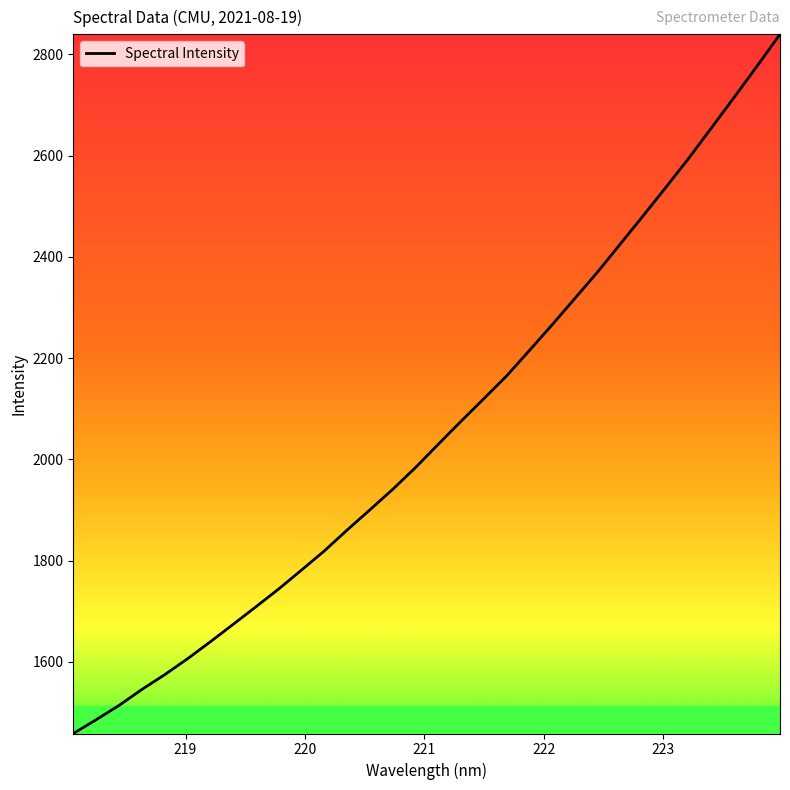

What is the difference between the maximum and minimum values?

1381.1